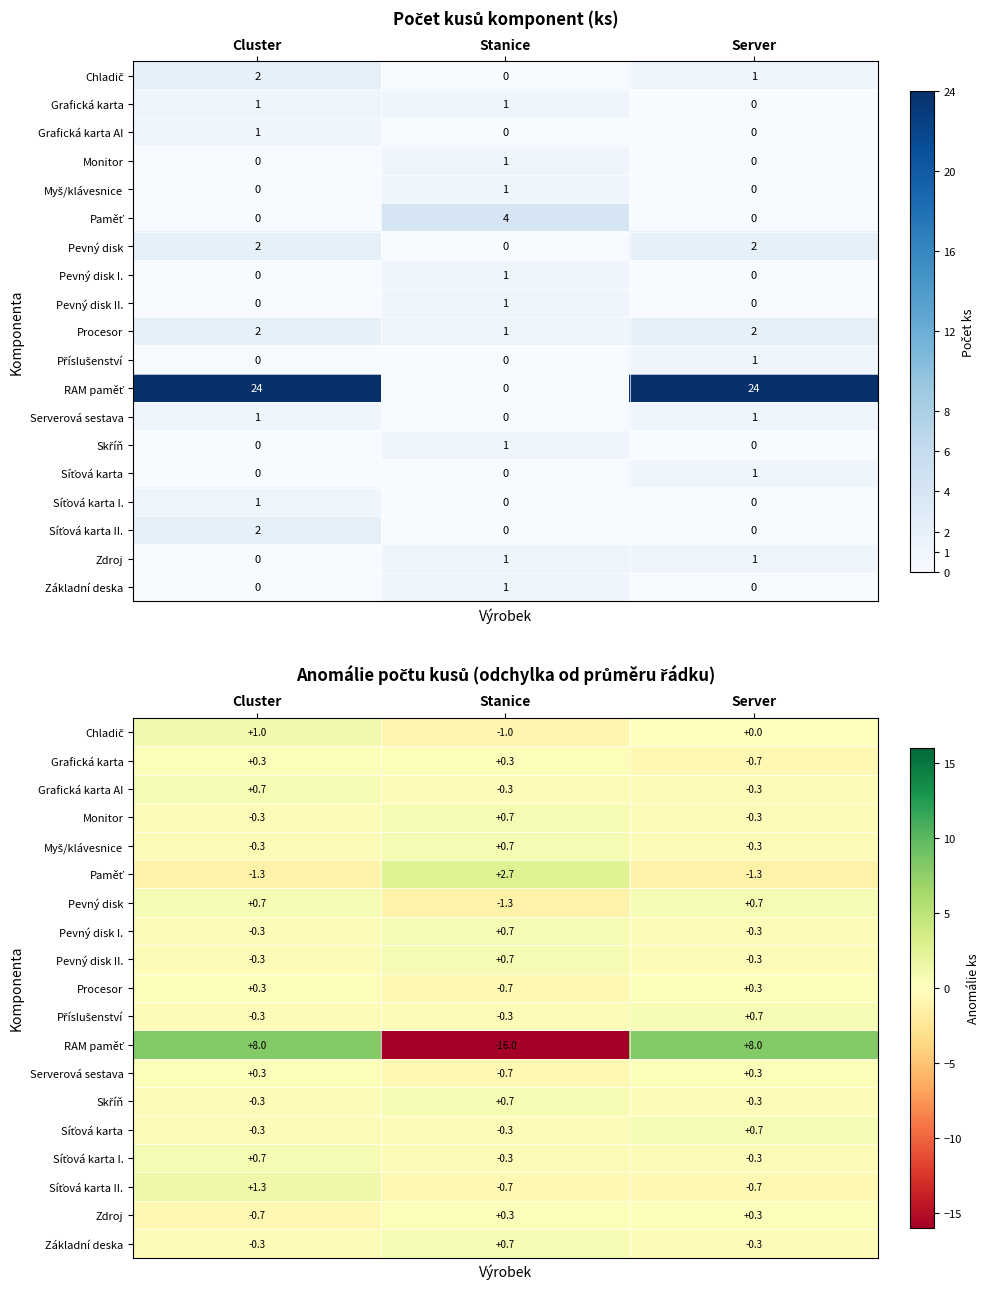

At which label does Myš/klávesnice first exceed 0?

Stanice